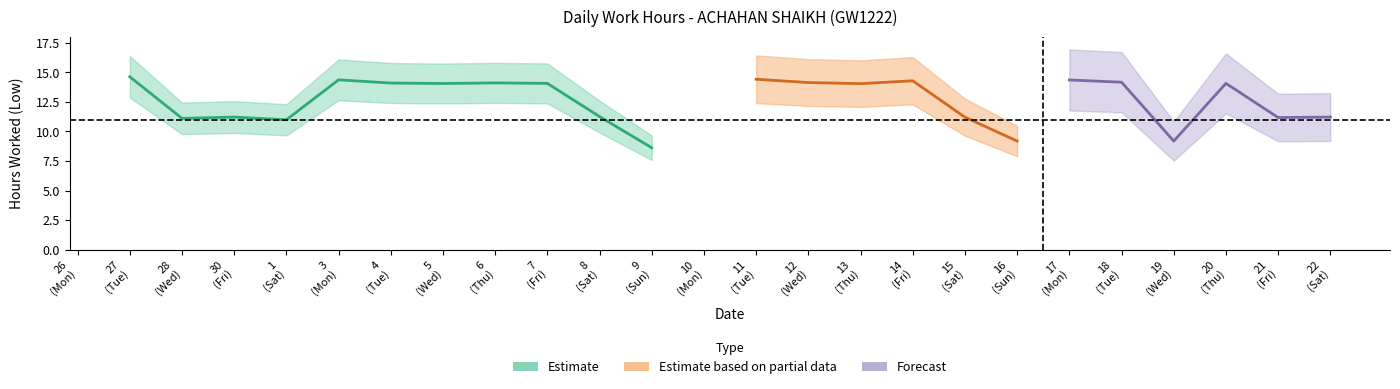

What is the difference between the values at 21 and 13?

2.9